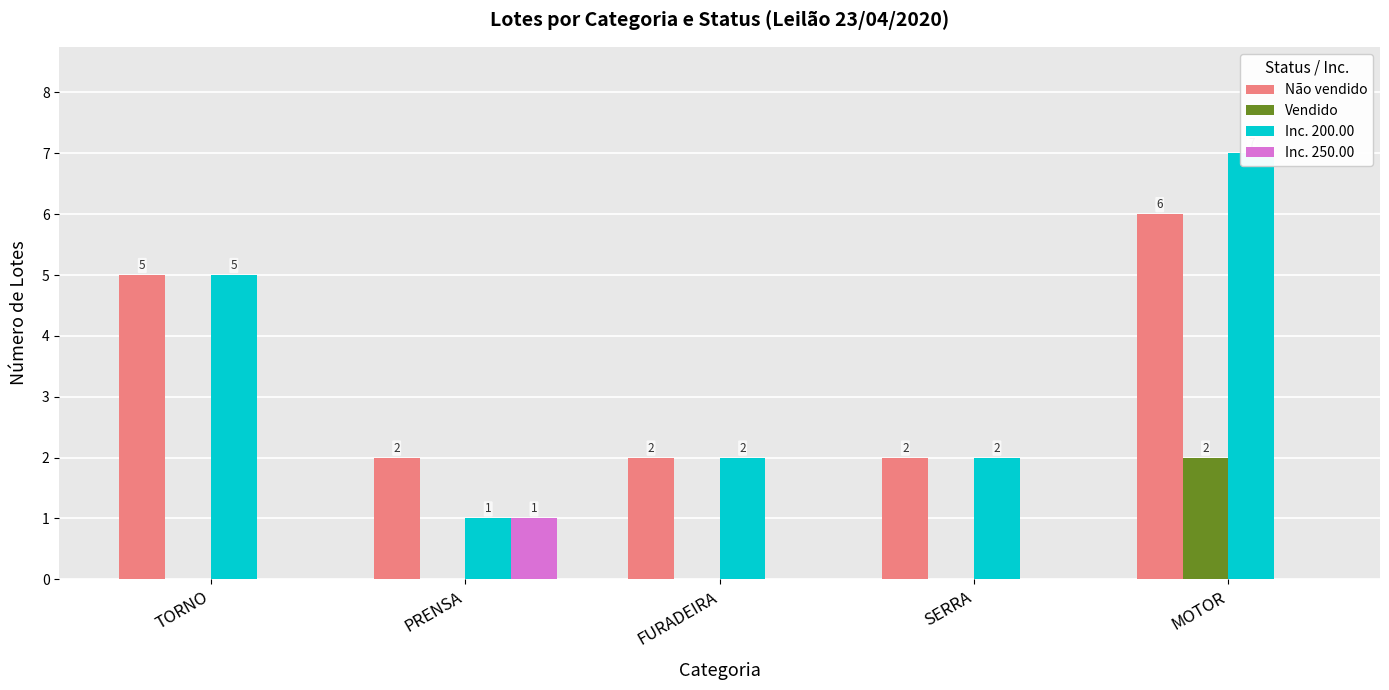

True or false: Não vendido has a value of 2 at SERRA.

True